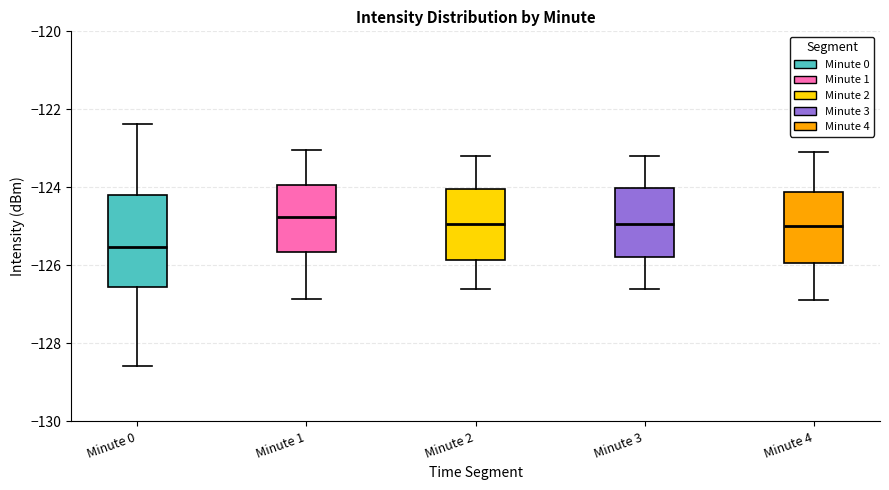

Where does the median line of the box for Minute 0 sit on the y-axis? The values are not printed on the chart, so give them approximately, as read against the axis.

-125.6